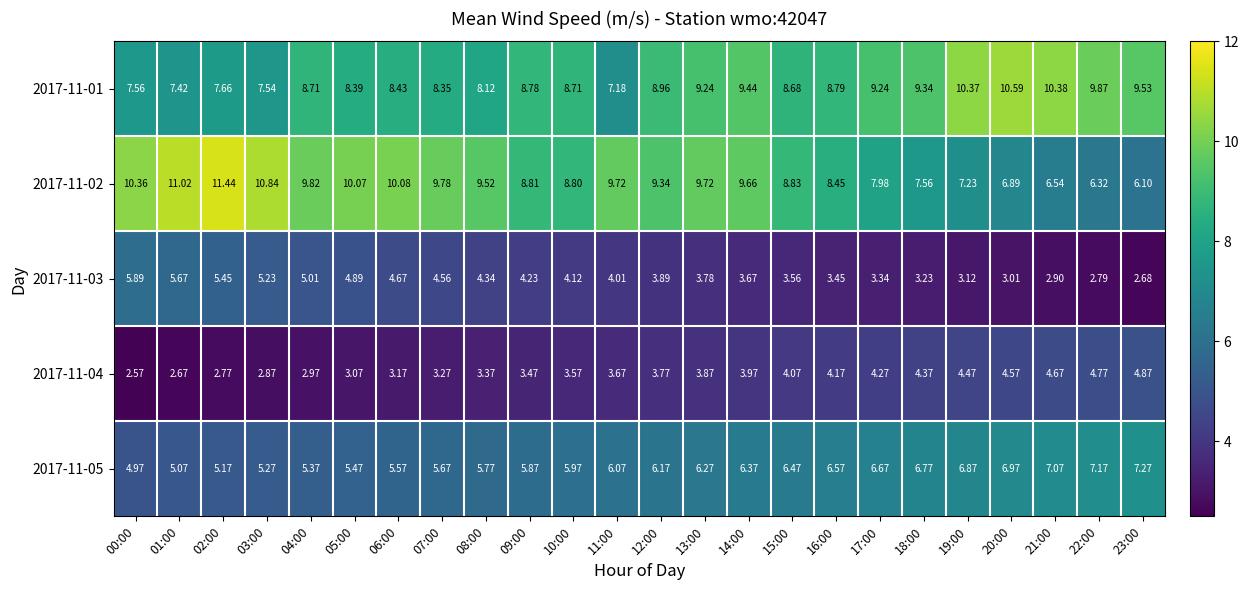

How many distinct data groups are displayed?

5